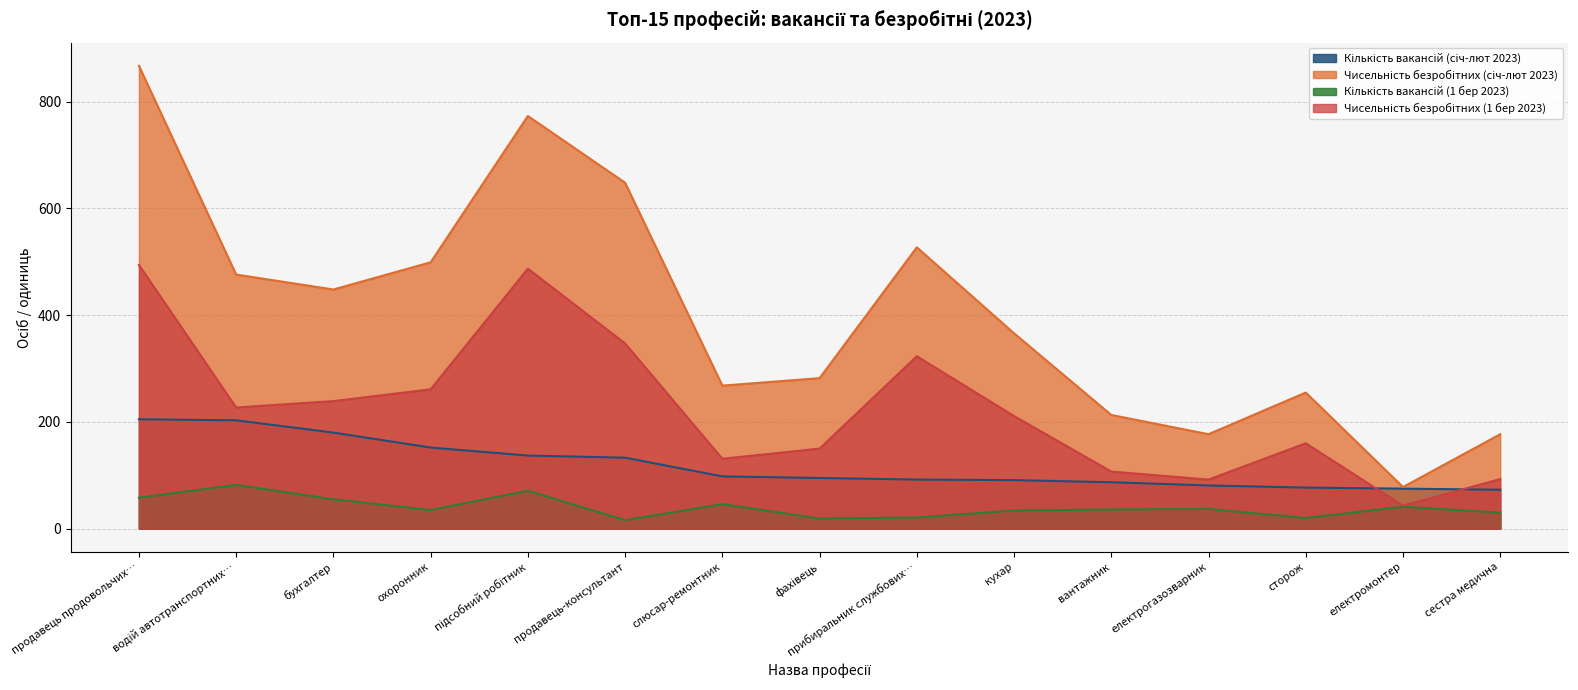

True or false: Кількість вакансій (січ-лют 2023) and Чисельність безробітних (січ-лют 2023) intersect in this chart.

False